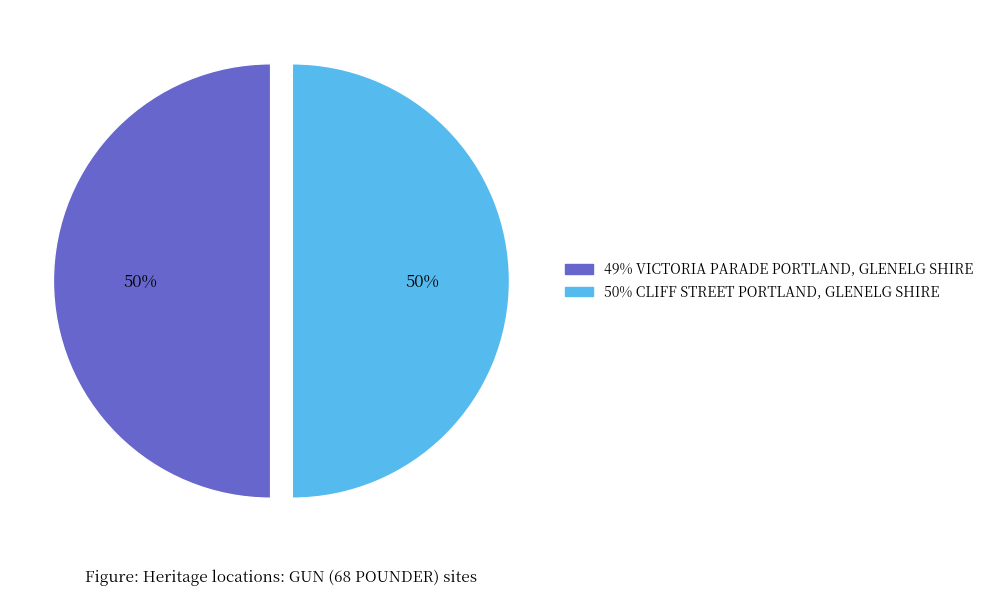

To the nearest percent, what is the average slice percentage?

50%